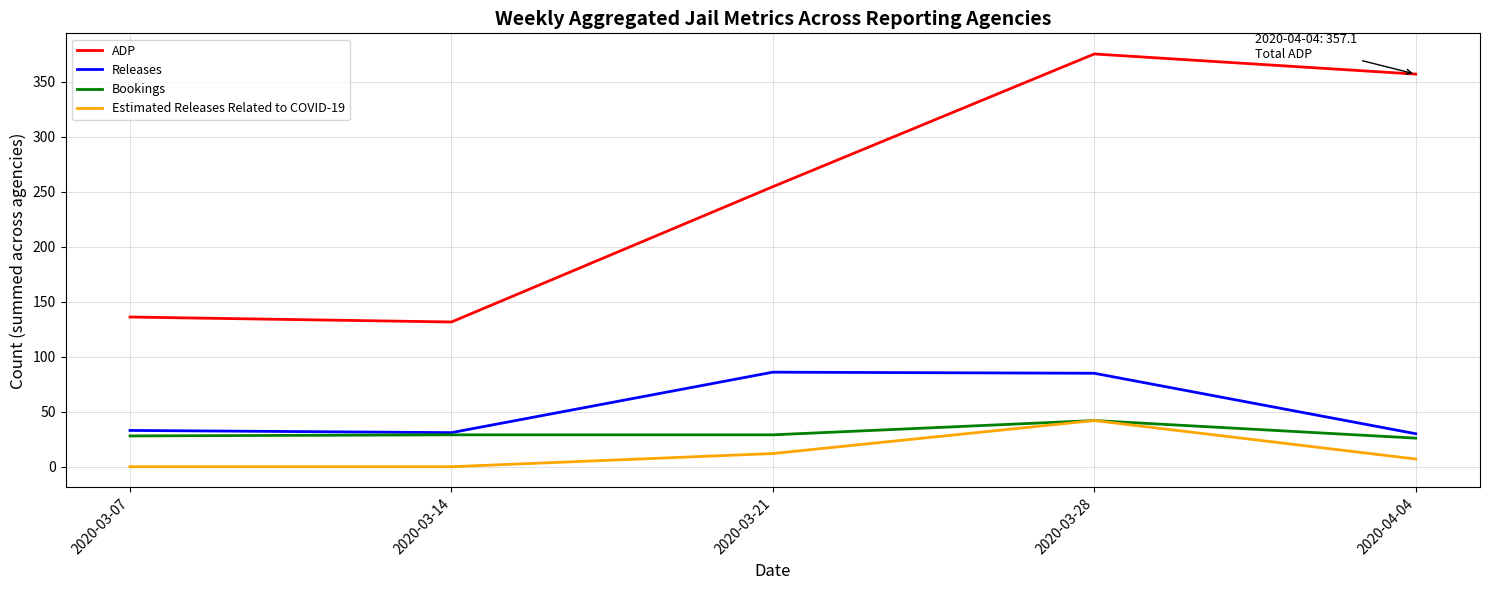

Is it true that ADP equals 50.4 at 2020-03-14?

False